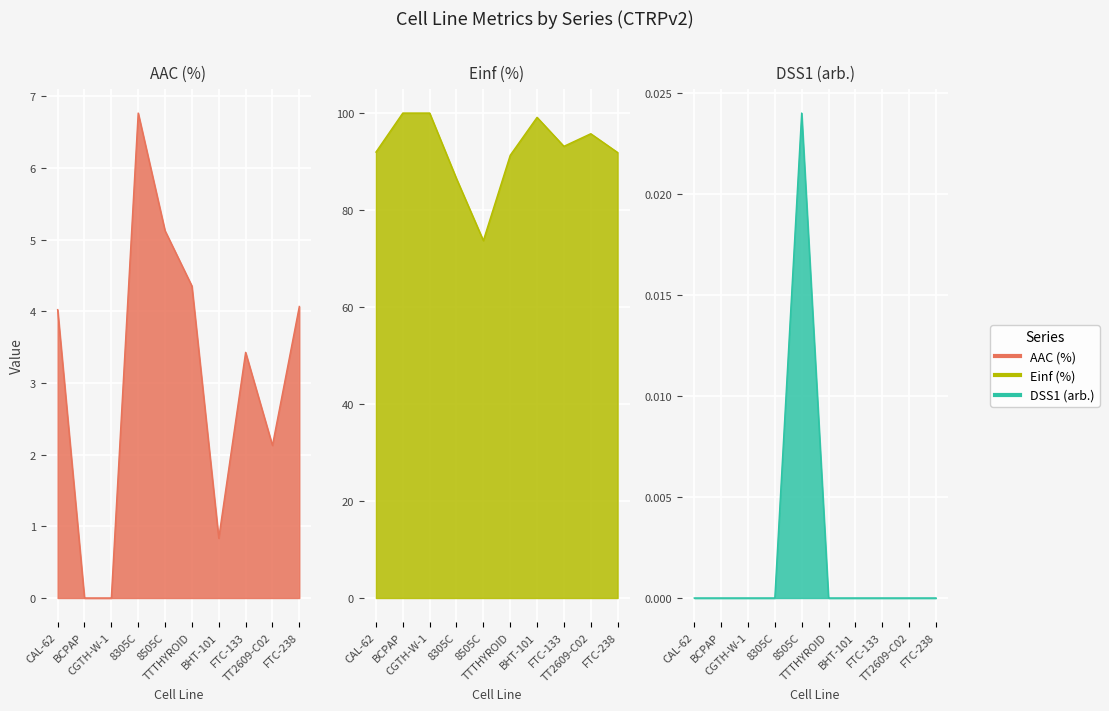

Rank the categories by DSS1 (arb.) value from lowest to highest.

CAL-62, BCPAP, CGTH-W-1, 8305C, TTTHYROID, BHT-101, FTC-133, TT2609-C02, FTC-238, 8505C